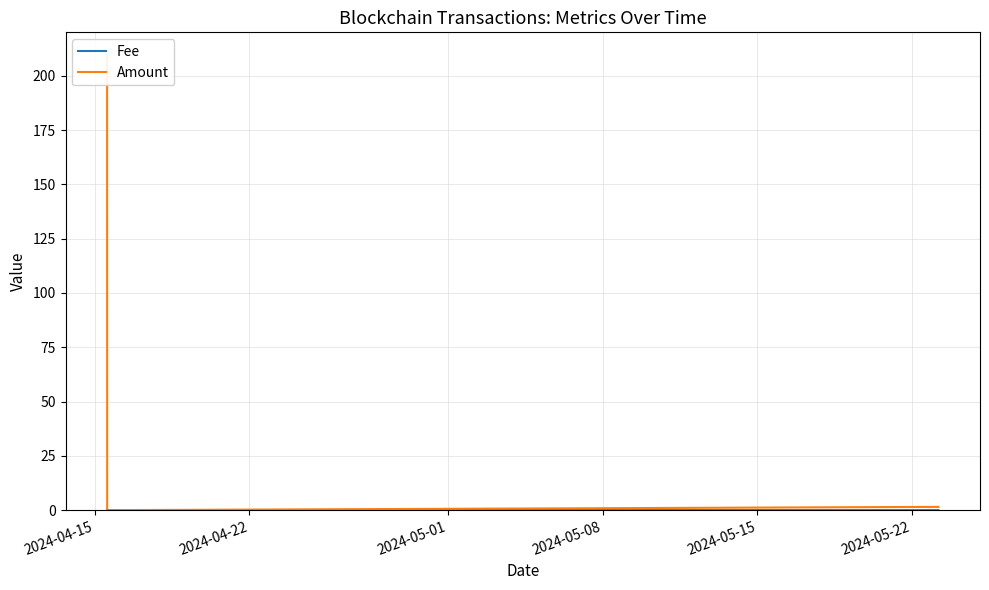

Rank the series by their maximum value, from highest to lowest.

Amount, Fee